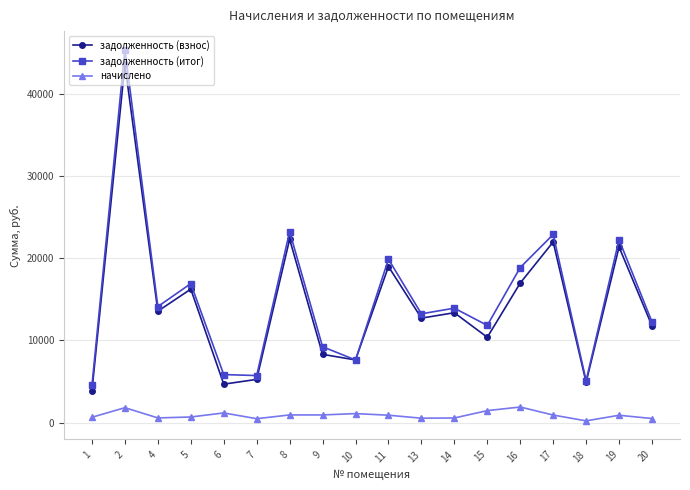

What value does the задолженность (взнос) series have at 16?

16987.3